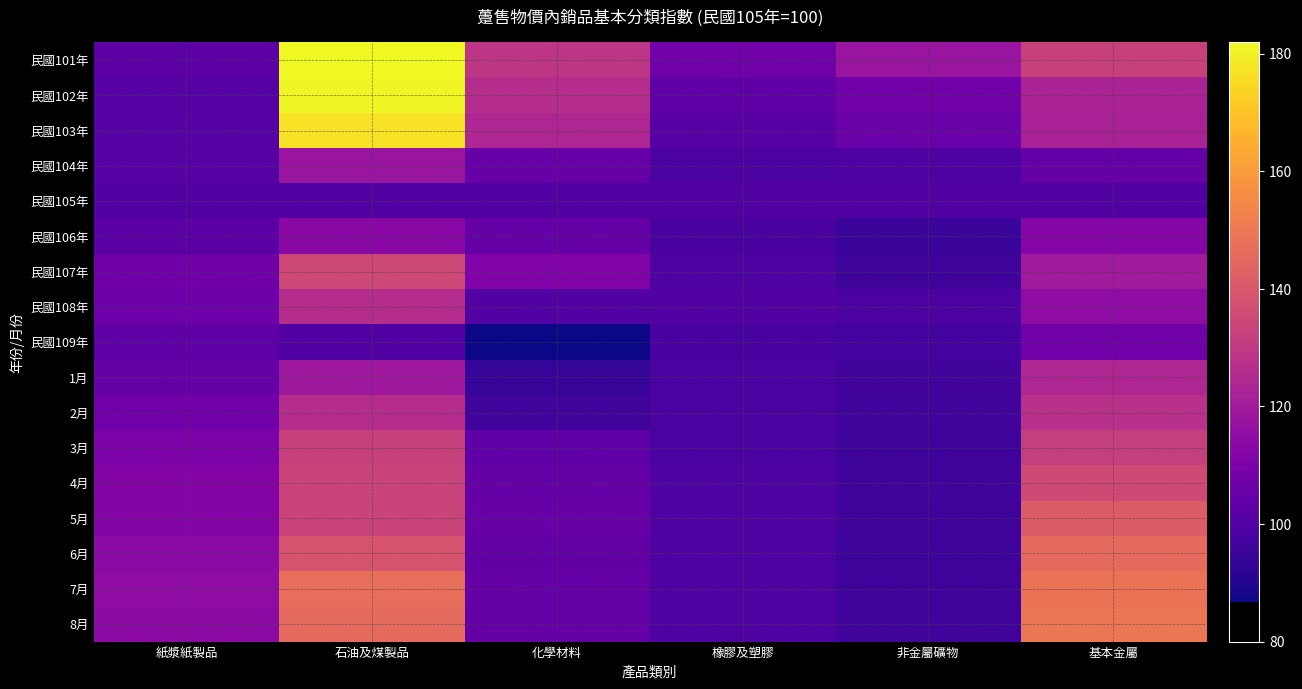

Between 非金屬礦物 and 橡膠及塑膠, which is larger?

非金屬礦物